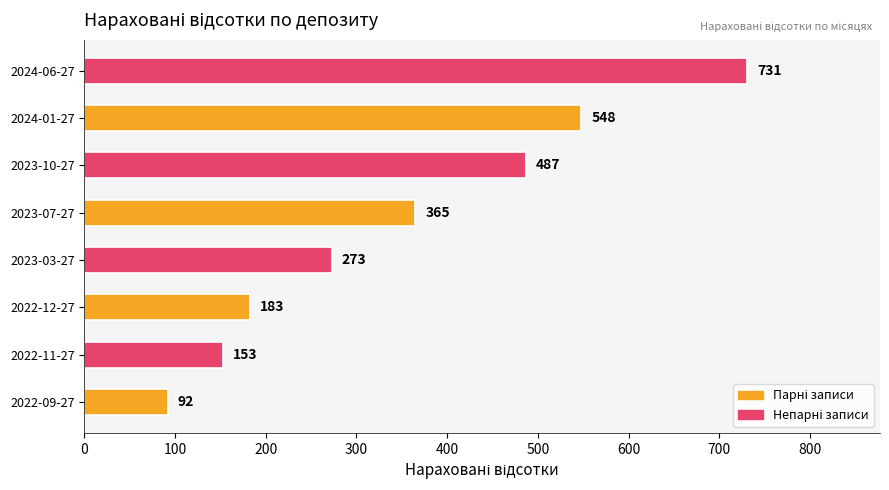

Is it true that the value at 2024-06-27 is 731?

True